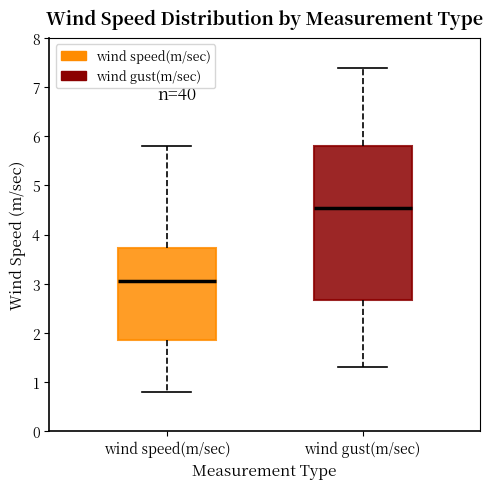

Where does the median line of the box for wind speed(m/sec) sit on the y-axis? The values are not printed on the chart, so give them approximately, as read against the axis.

3.1